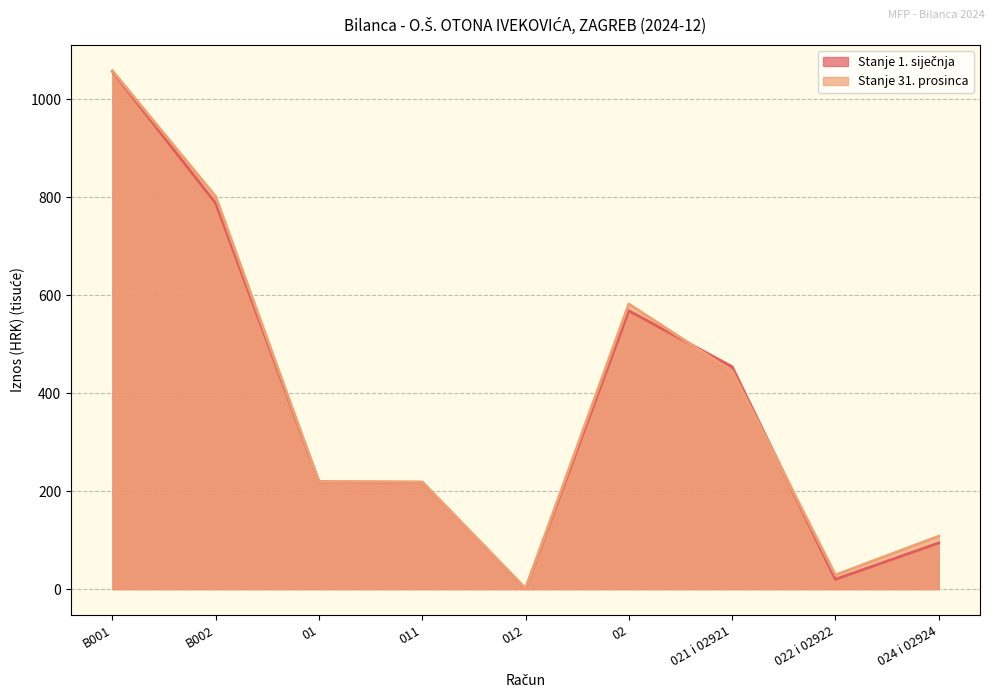

Is the value of Stanje 1. siječnja at 024 i 02924 greater than the value of Stanje 31. prosinca at 02?

No